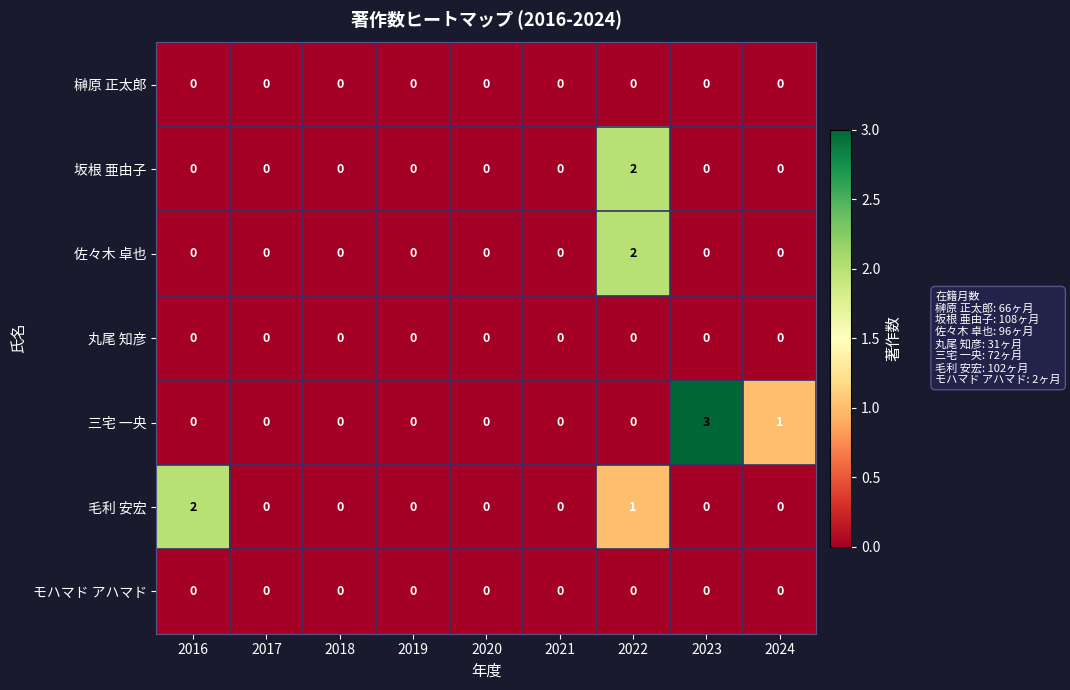

True or false: 坂根 亜由子 has a value of 1 at 2022.

False